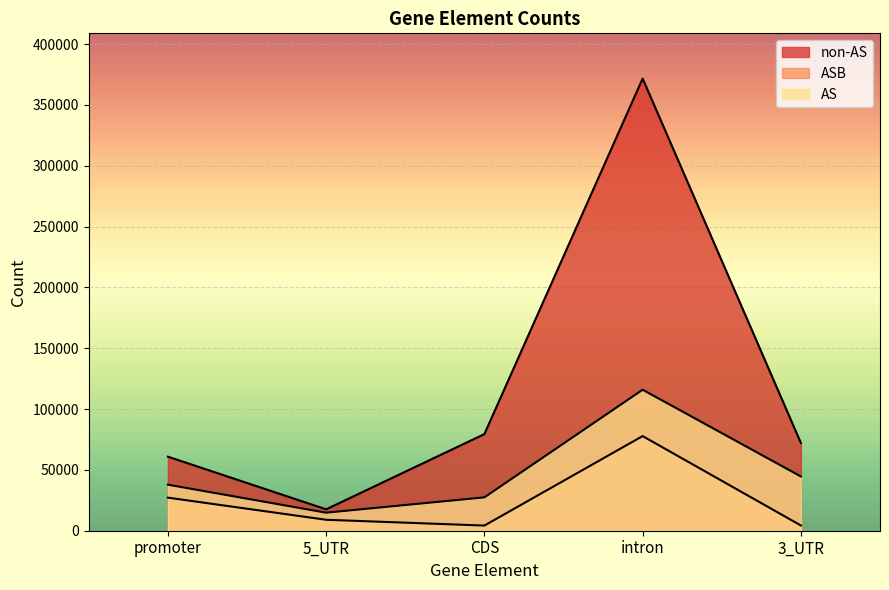

What is the value of the non-AS point at the 3rd from the left?

79418